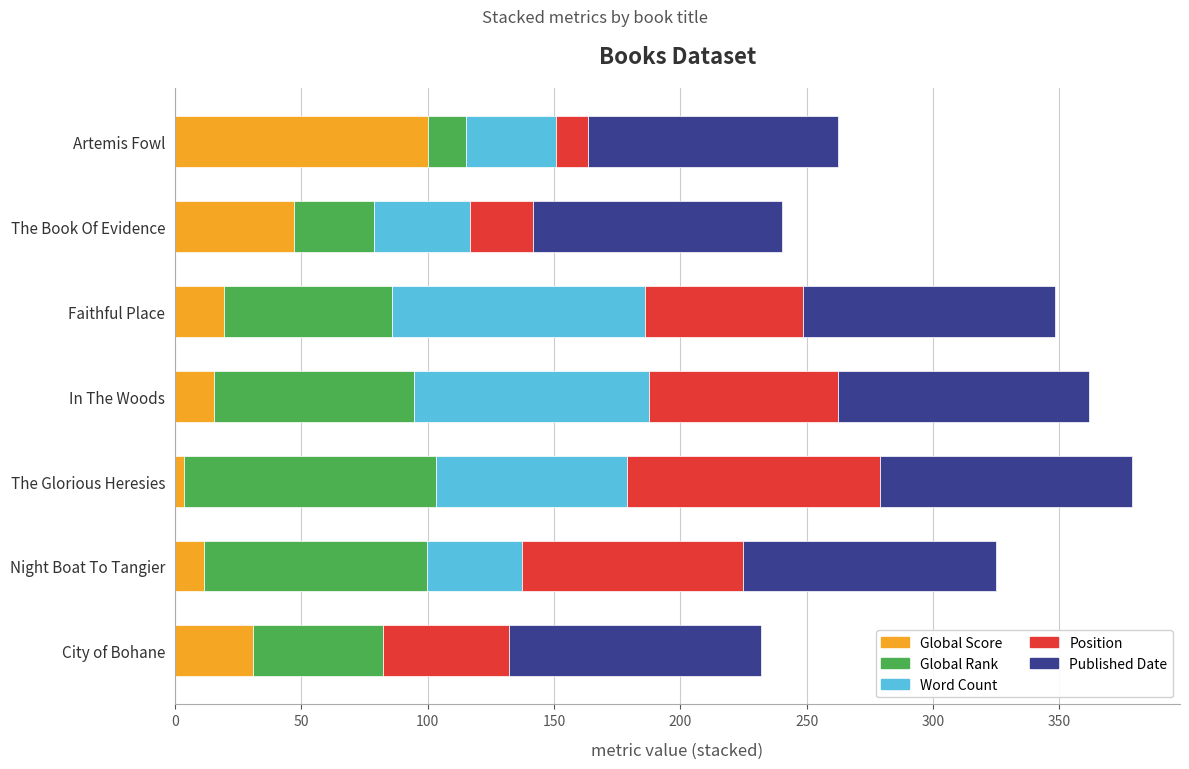

Which category has the highest value in the Global Score series?

Artemis Fowl